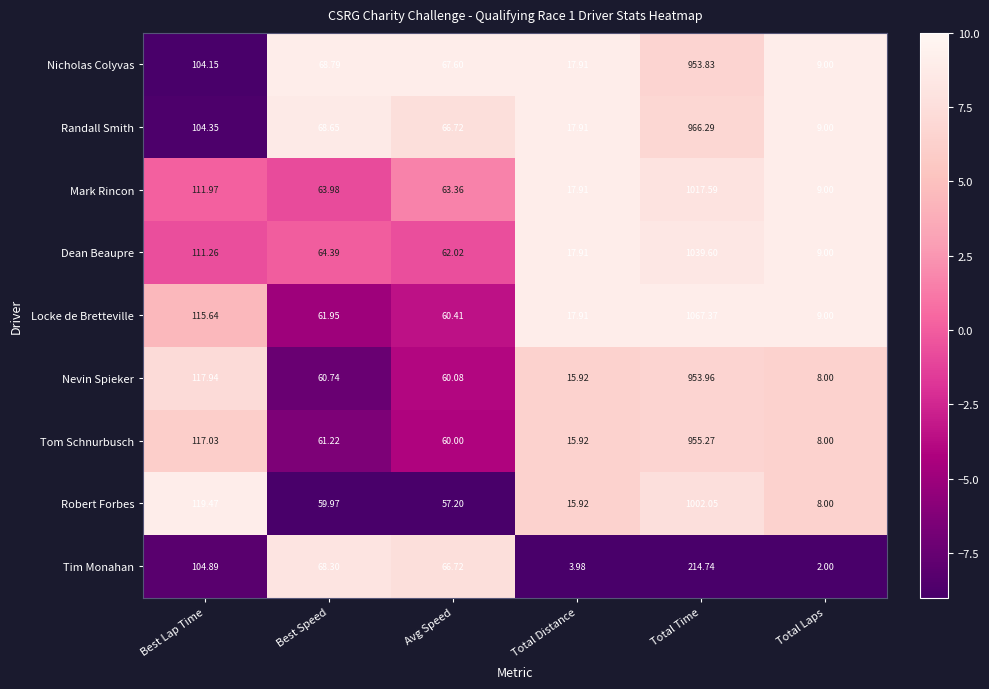

At which label does Randall Smith reach its minimum?

Total Laps